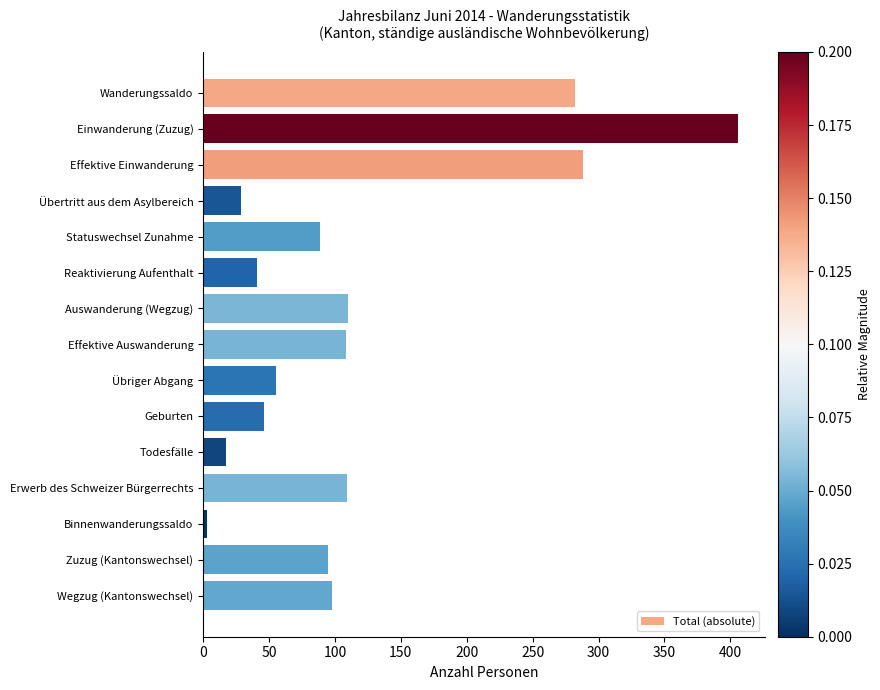

What position from the bottom is Einwanderung (Zuzug)?

14